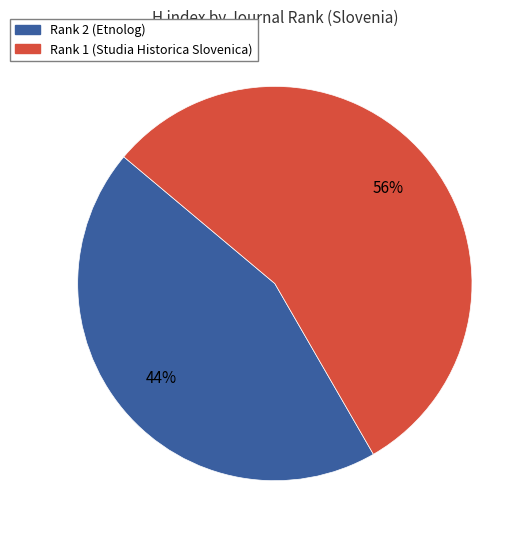

How many segments does this pie chart have?

2